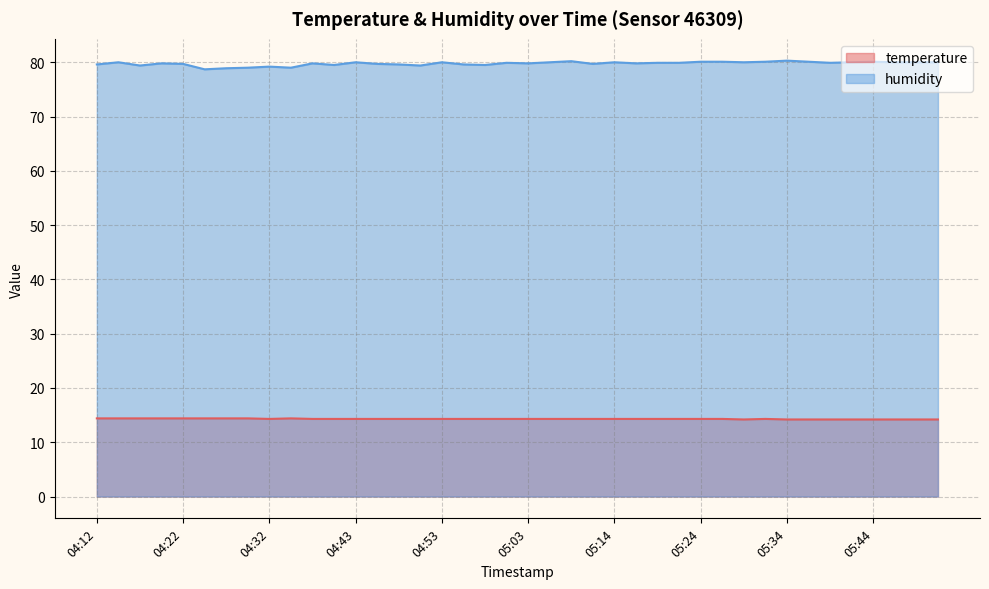

True or false: temperature and humidity intersect in this chart.

False